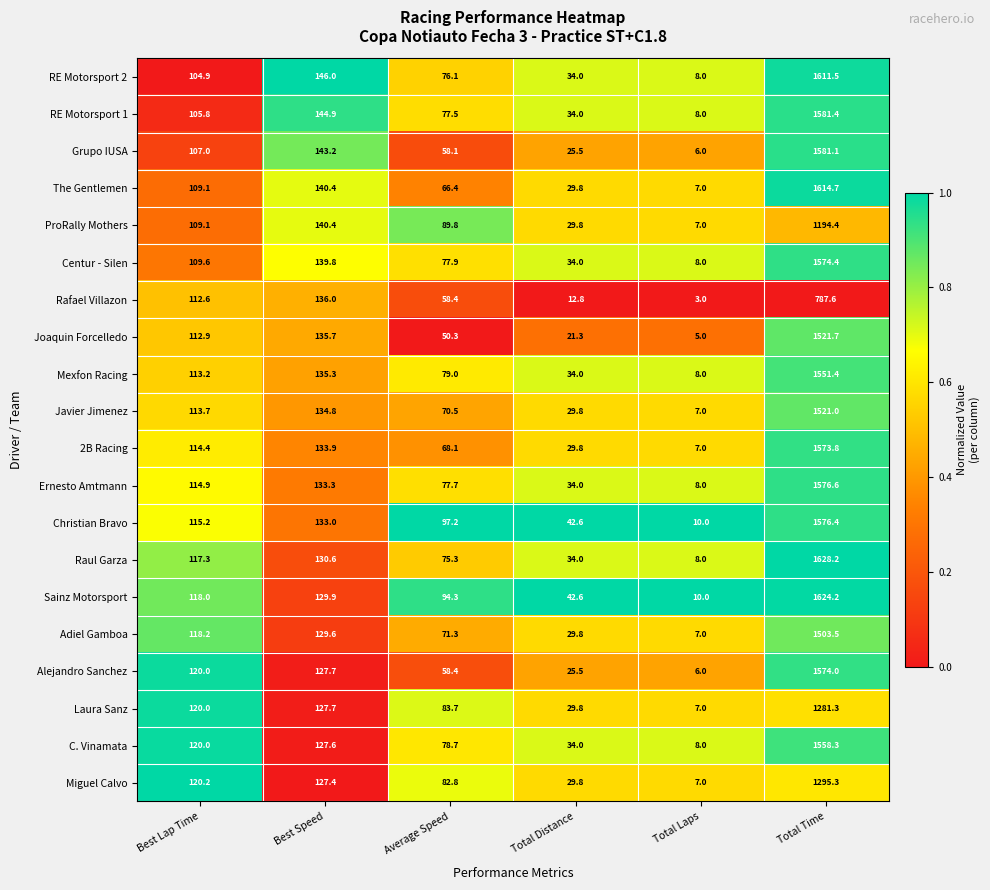

What is the sum of all 2B Racing values?

1927.0